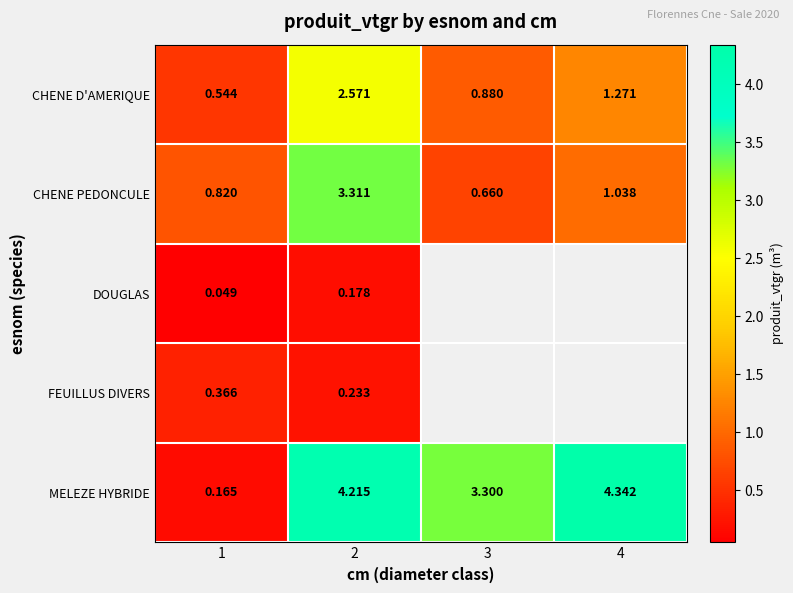

Is the value of FEUILLUS DIVERS at 2 greater than the value of MELEZE HYBRIDE at 2?

No